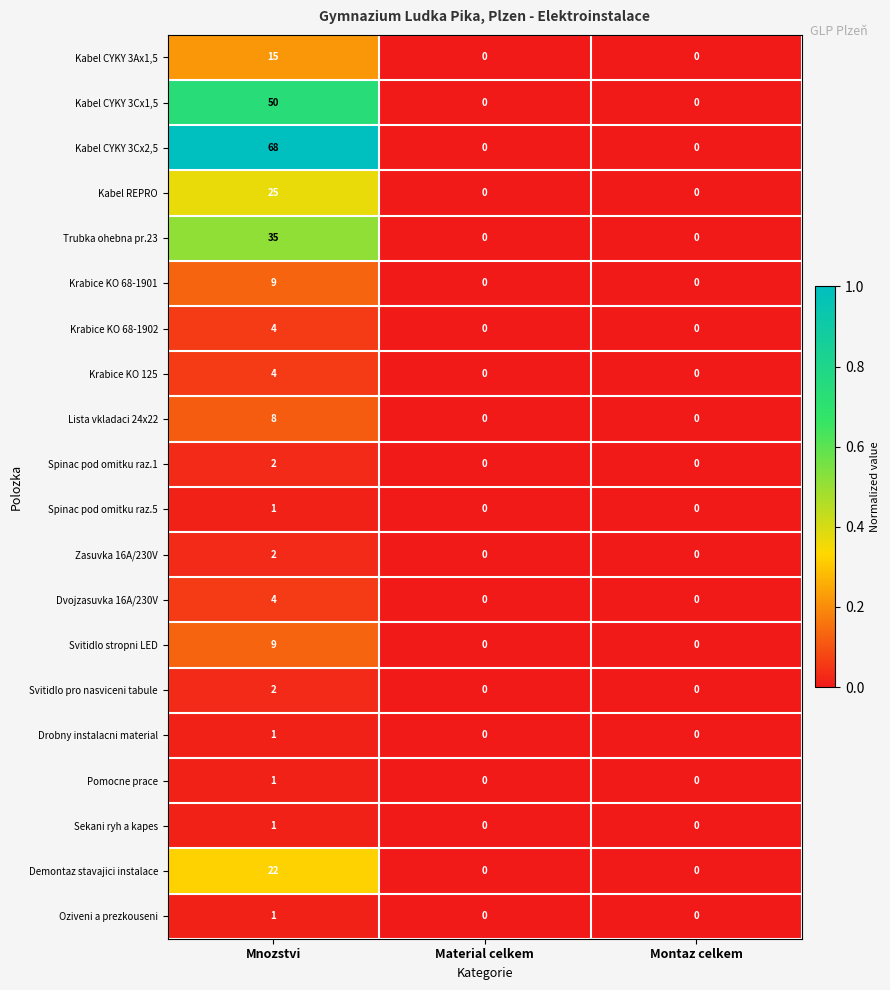

The Trubka ohebna pr.23 series shows 0 at Montaz celkem. True or false?

True